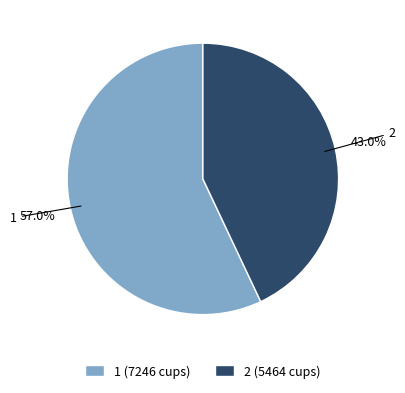

What is the smallest slice in the pie chart?

2